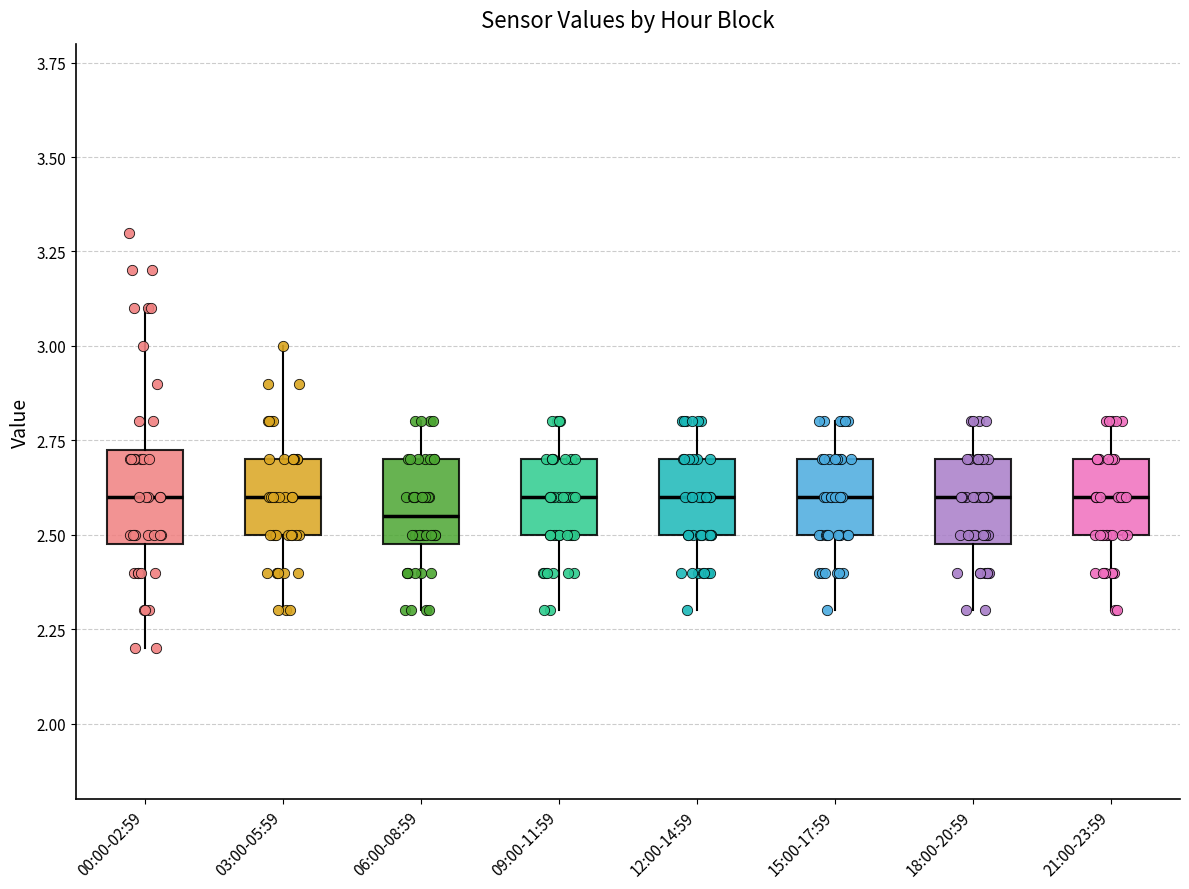

Reading left to right, read every box against the y-axis: the position of its median line, the range the box covers, and the ends of its whiskers. The values are not printed on the chart, so give them approximately, as read against the axis.

00:00-02:59: median 2.60, box 2.50 to 2.75, whiskers 2.20 to 3.10
03:00-05:59: median 2.60, box 2.50 to 2.70, whiskers 2.30 to 3.00
06:00-08:59: median 2.55, box 2.50 to 2.70, whiskers 2.30 to 2.80
09:00-11:59: median 2.60, box 2.50 to 2.70, whiskers 2.30 to 2.80
12:00-14:59: median 2.60, box 2.50 to 2.70, whiskers 2.30 to 2.80
15:00-17:59: median 2.60, box 2.50 to 2.70, whiskers 2.30 to 2.80
18:00-20:59: median 2.60, box 2.50 to 2.70, whiskers 2.30 to 2.80
21:00-23:59: median 2.60, box 2.50 to 2.70, whiskers 2.30 to 2.80